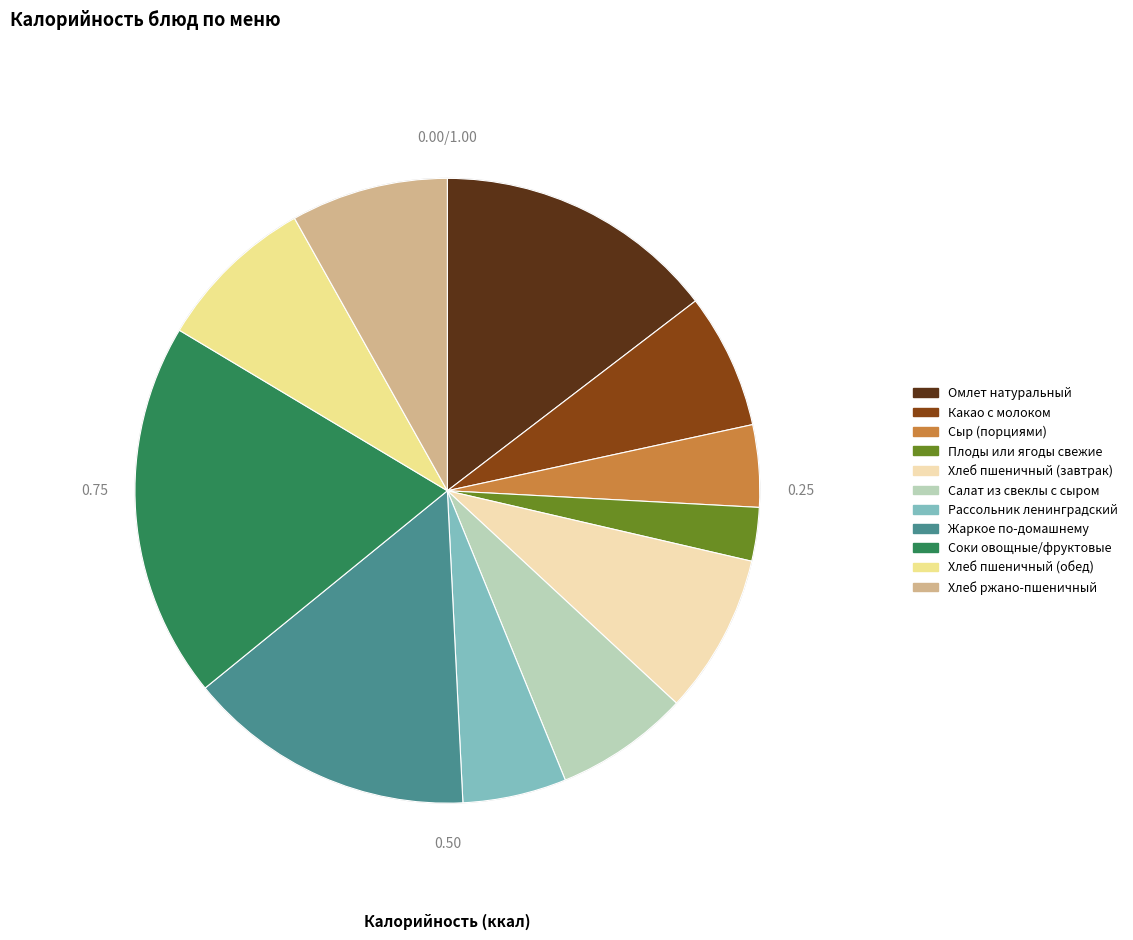

Combined, do Салат из свеклы с сыром and Соки овощные/фруктовые account for over 50%?

No